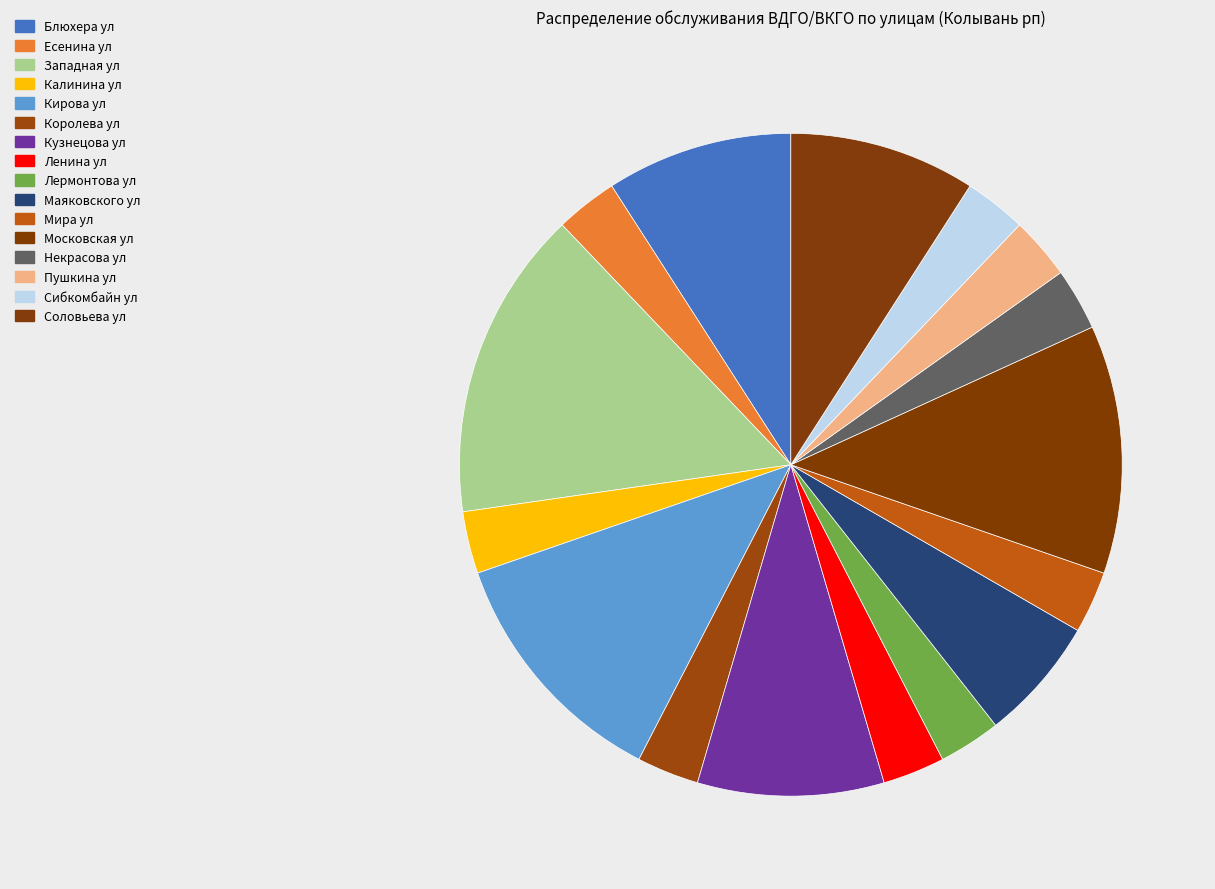

Which category has the biggest portion of the pie?

Западная ул